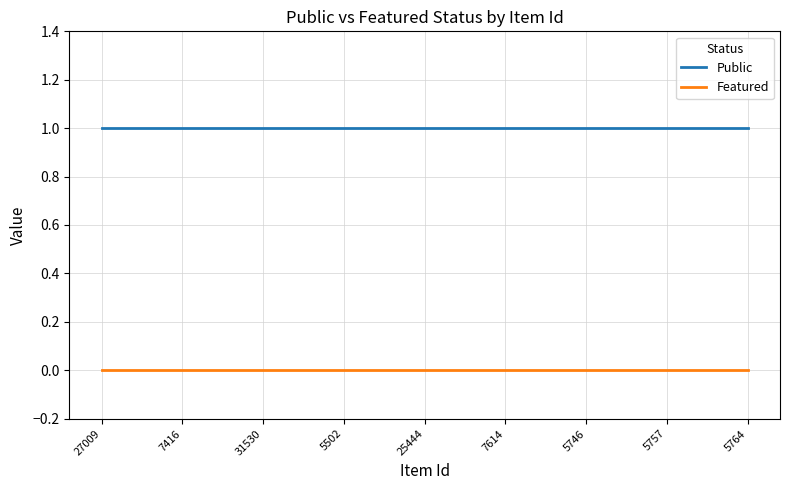

What are all the series names shown in the legend?

Public, Featured